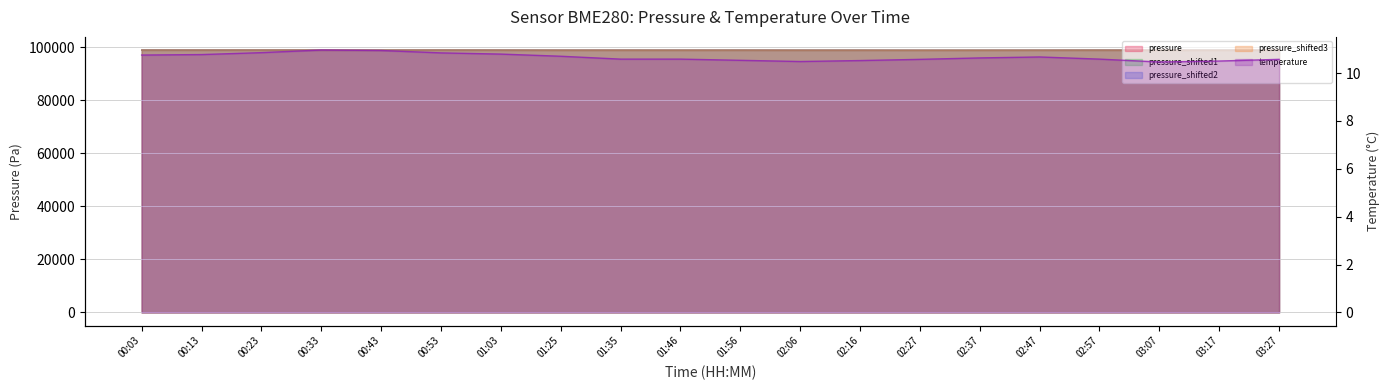

Reading right to left, list all the values displayed in this chart.

pressure: 99008.8	98998.1	99000.8	99018.0	98998.9	98990.6	98983.3	98998.8	98999.9	99013.2	99003.6	99008.7	99004.7	99023.7	99042.1	99031.3	99044.8	99042.0	99035.7	99040.9
pressure_shifted1: 99006.8	98996.1	98998.8	99016.0	98996.9	98988.6	98981.3	98996.8	98997.9	99011.2	99001.6	99006.7	99002.7	99021.7	99040.1	99029.3	99042.8	99040.0	99033.7	99038.9
pressure_shifted2: 99010.8	99000.1	99002.8	99020.0	99000.9	98992.6	98985.3	99000.8	99001.9	99015.2	99005.6	99010.7	99006.7	99025.7	99044.1	99033.3	99046.8	99044.0	99037.7	99042.9
pressure_shifted3: 99004.8	98994.1	98996.8	99014.0	98994.9	98986.6	98979.3	98994.8	98995.9	99009.2	98999.6	99004.7	99000.7	99019.7	99038.1	99027.3	99040.8	99038.0	99031.7	99036.9
temperature: 10.6	10.5	10.5	10.6	10.7	10.6	10.6	10.5	10.5	10.5	10.6	10.6	10.7	10.8	10.8	10.9	11.0	10.8	10.8	10.8